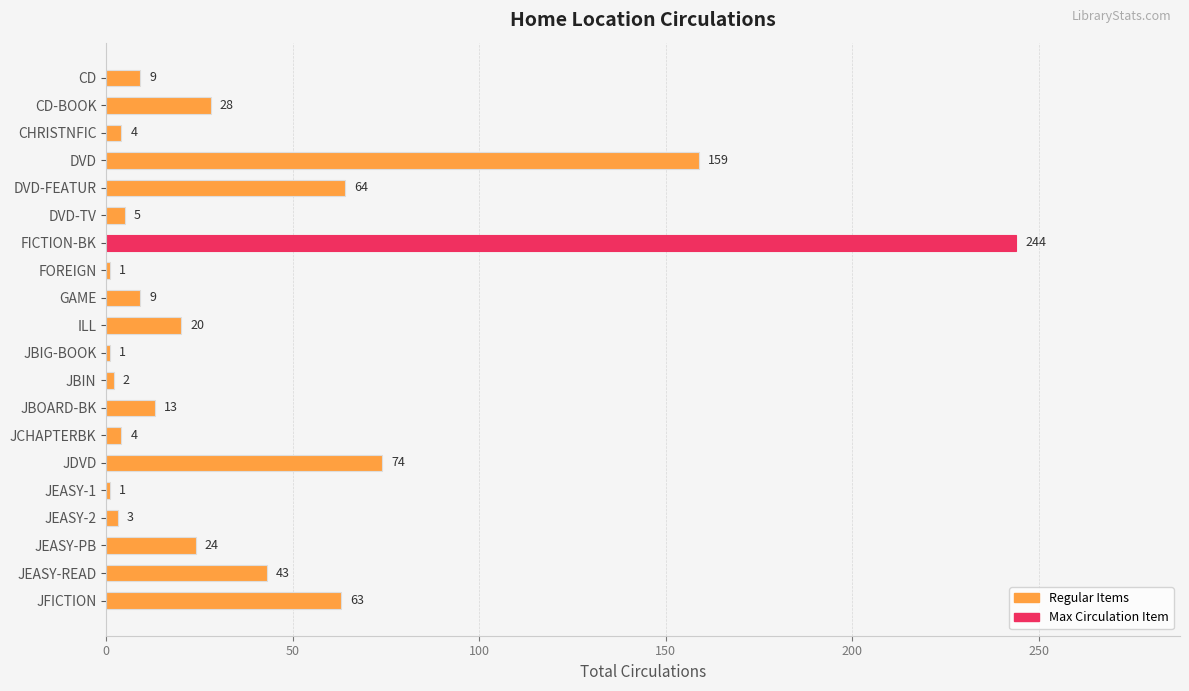

What is the change in value from FICTION-BK to JEASY-READ?

-201